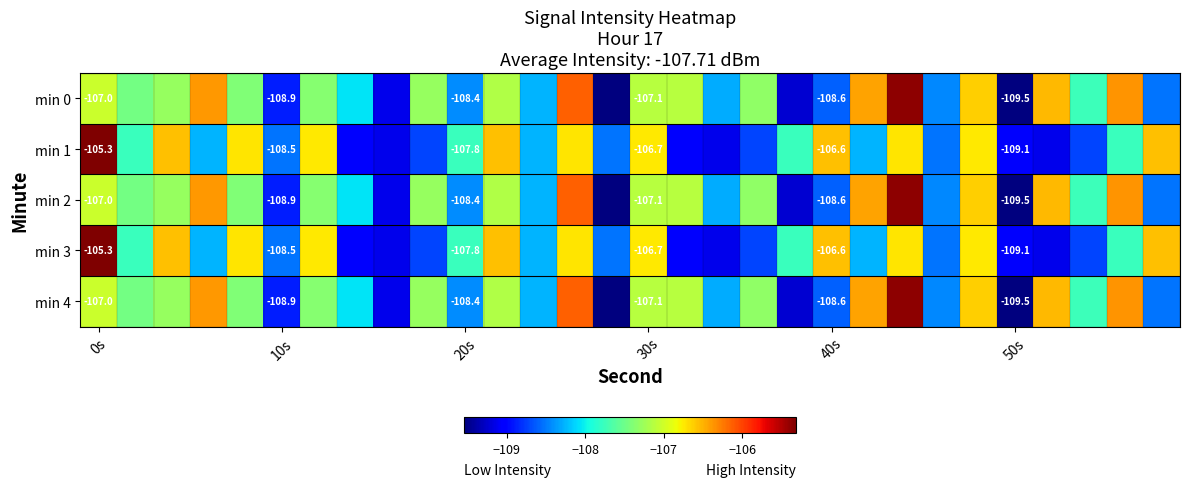

What is the average value of the min 4 series?

-107.6